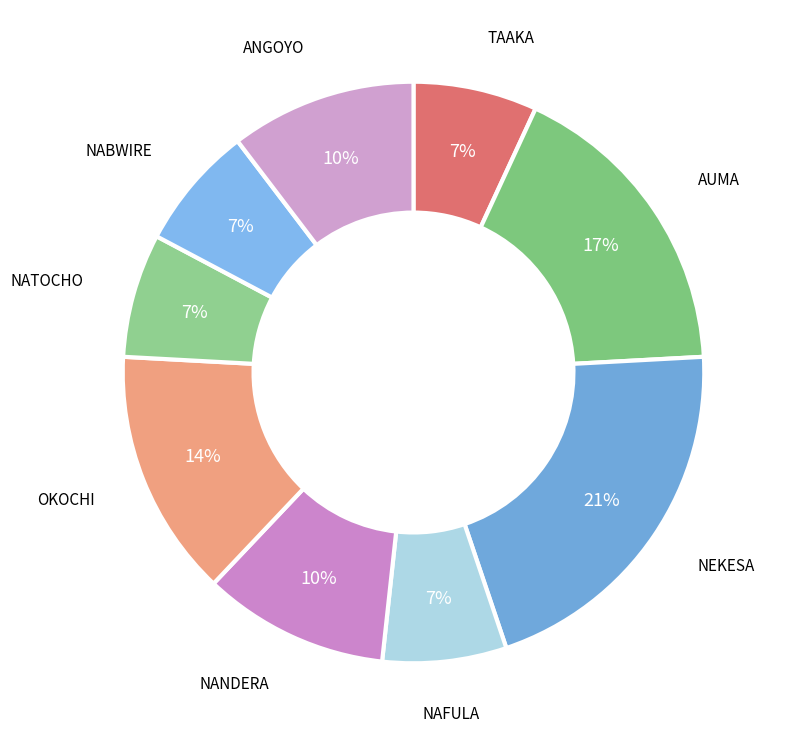

What is the smallest slice in the pie chart?

TAAKA EVERLYNE